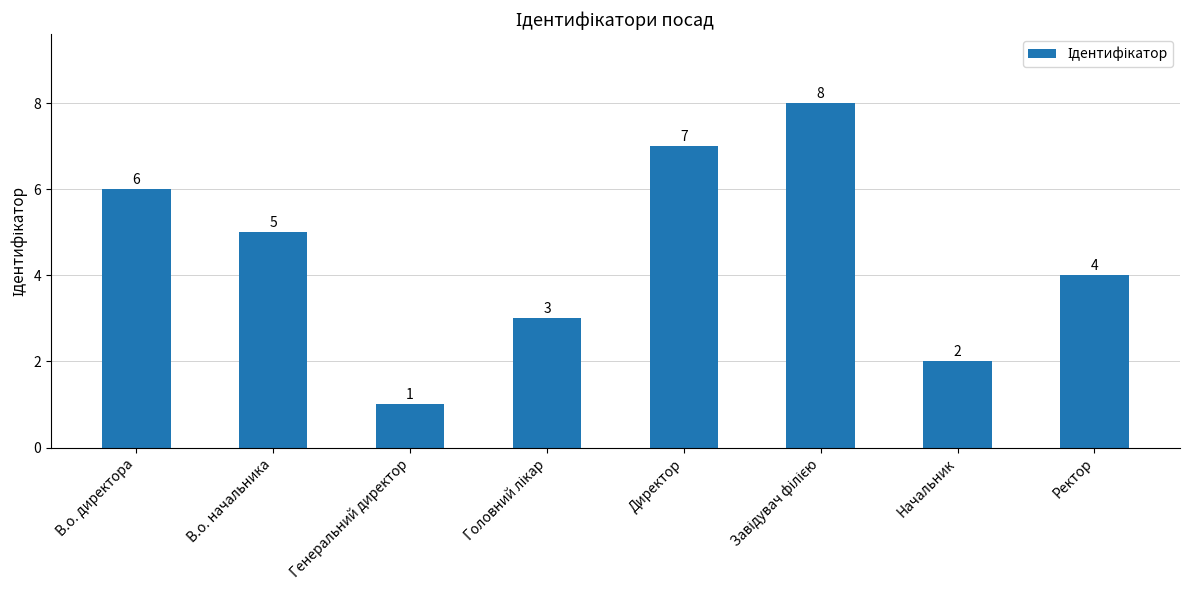

What is the value of the 4th bar from the left?

3